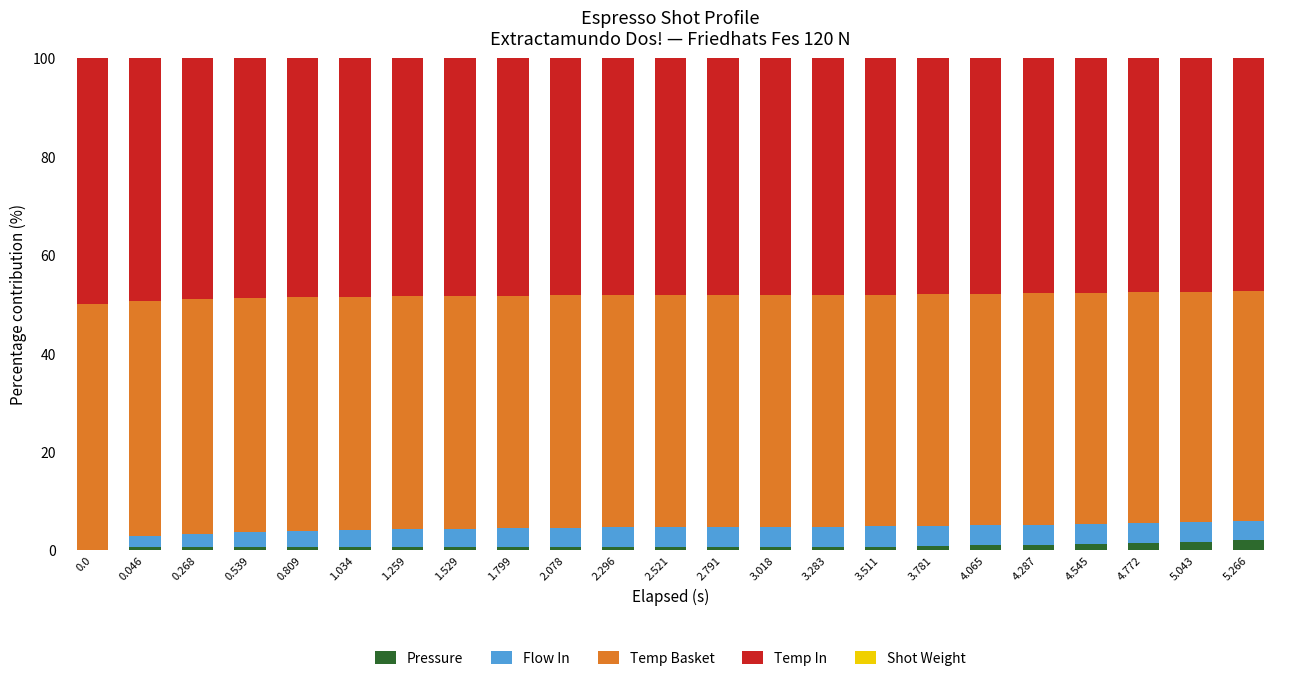

Are the bars horizontal?

No